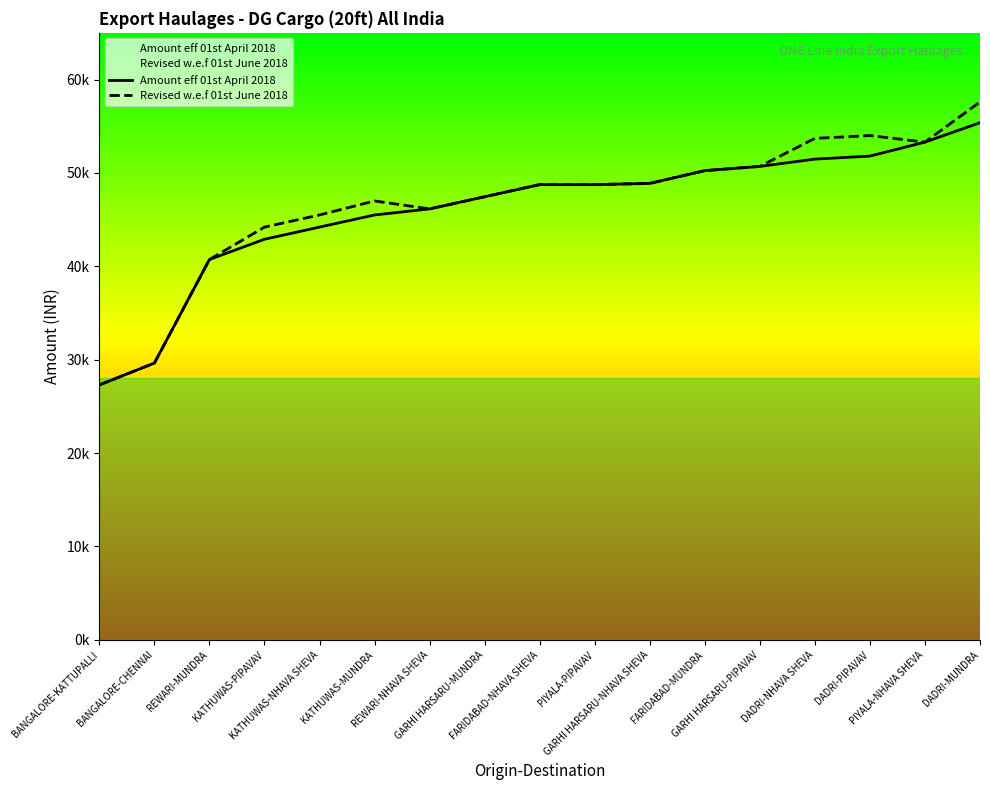

What is the average value of the Revised w.e.f 01st June 2018 series?

46700